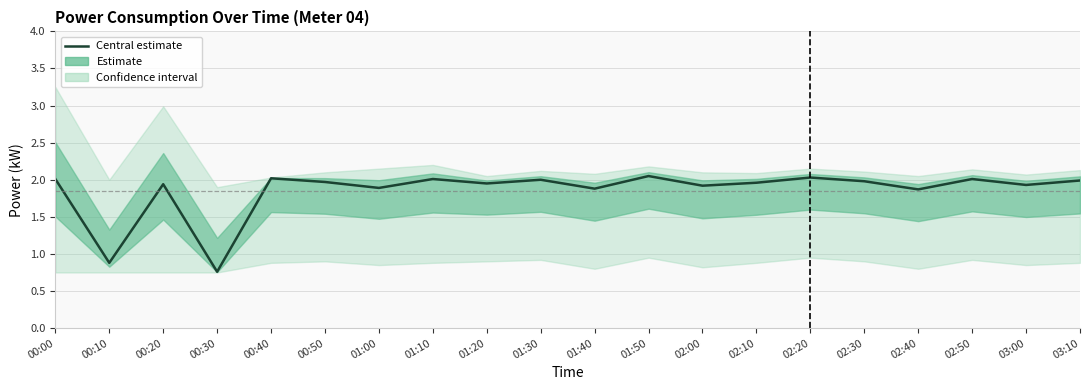

Does the chart display data point markers on the line(s)?

No